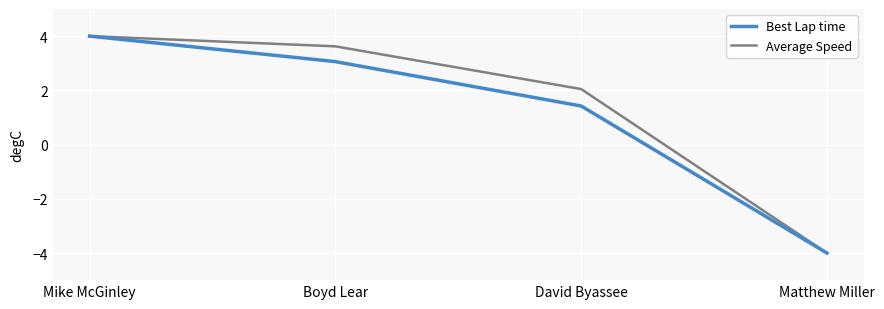

The Average Speed series shows -6.4 at Matthew Miller. True or false?

False